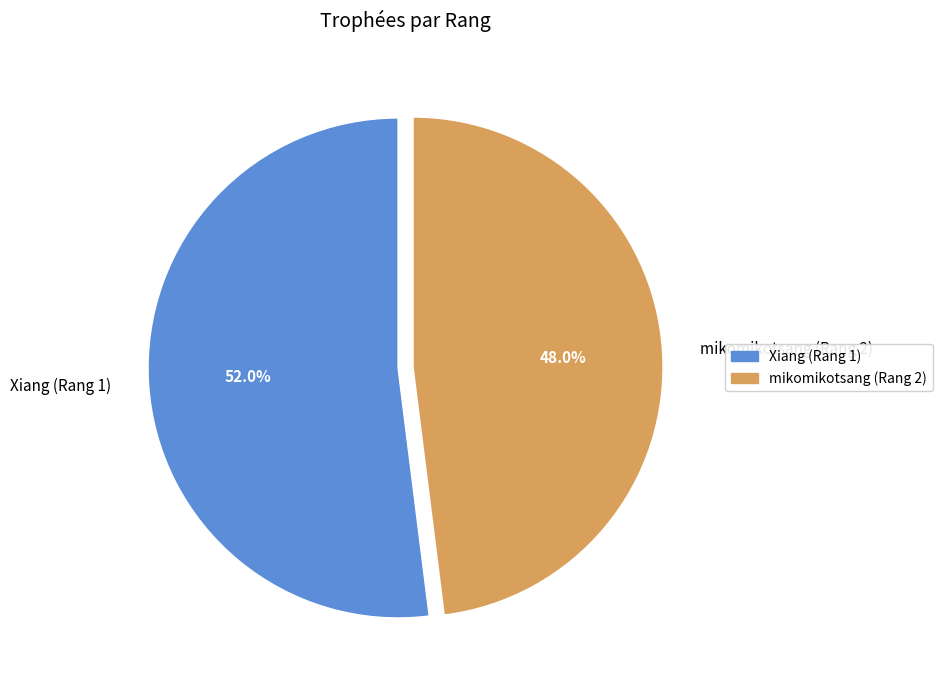

To the nearest percent, what percentage of the pie is Xiang (Rang 1)?

52%